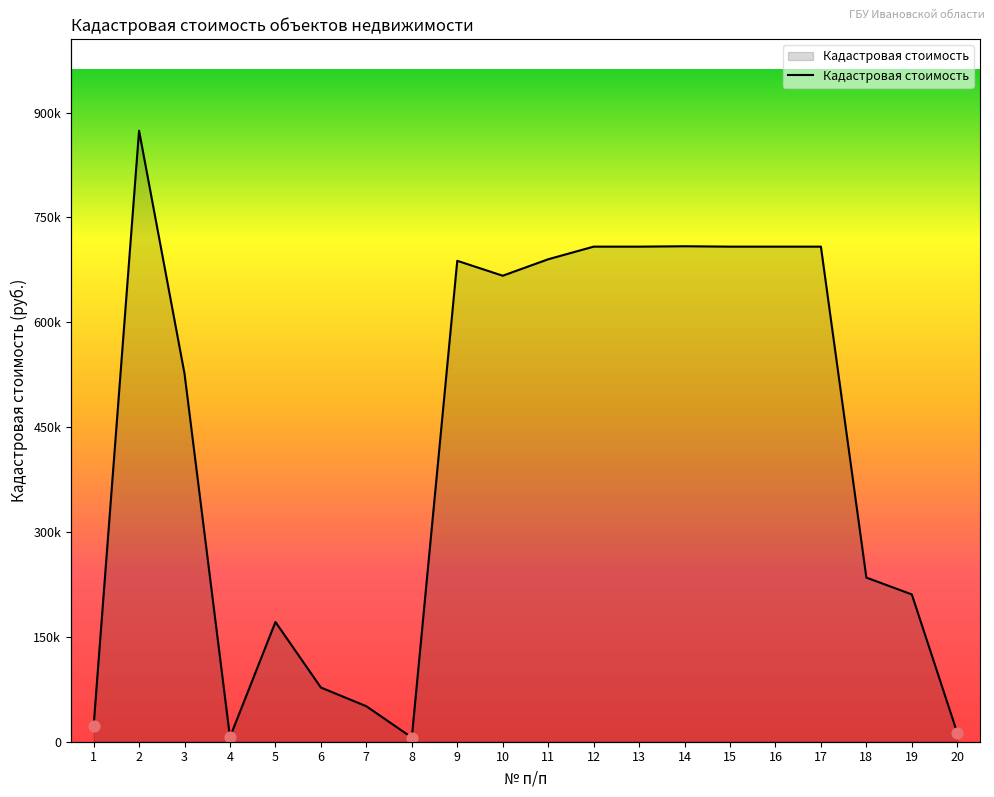

Approximately how many times larger is the value at 15 compared to 3?

1.3